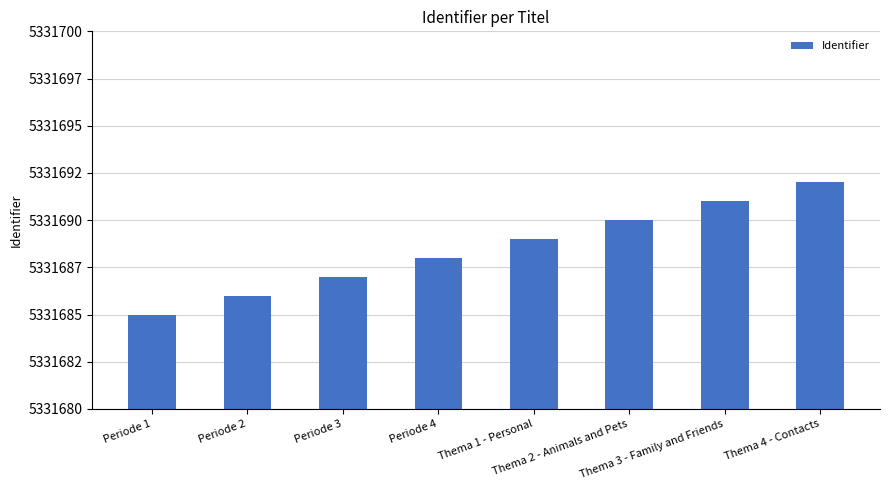

Rank the categories by value from lowest to highest.

Periode 1, Periode 2, Periode 3, Periode 4, Thema 1 - Personal, Thema 2 - Animals and Pets, Thema 3 - Family and Friends, Thema 4 - Contacts